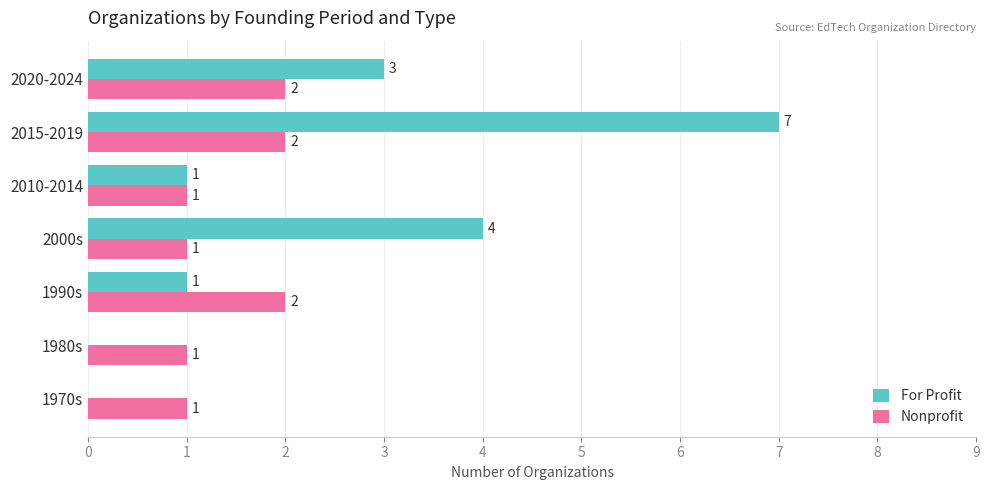

The value of For Profit at 2020-2024 is 1. True or false?

False